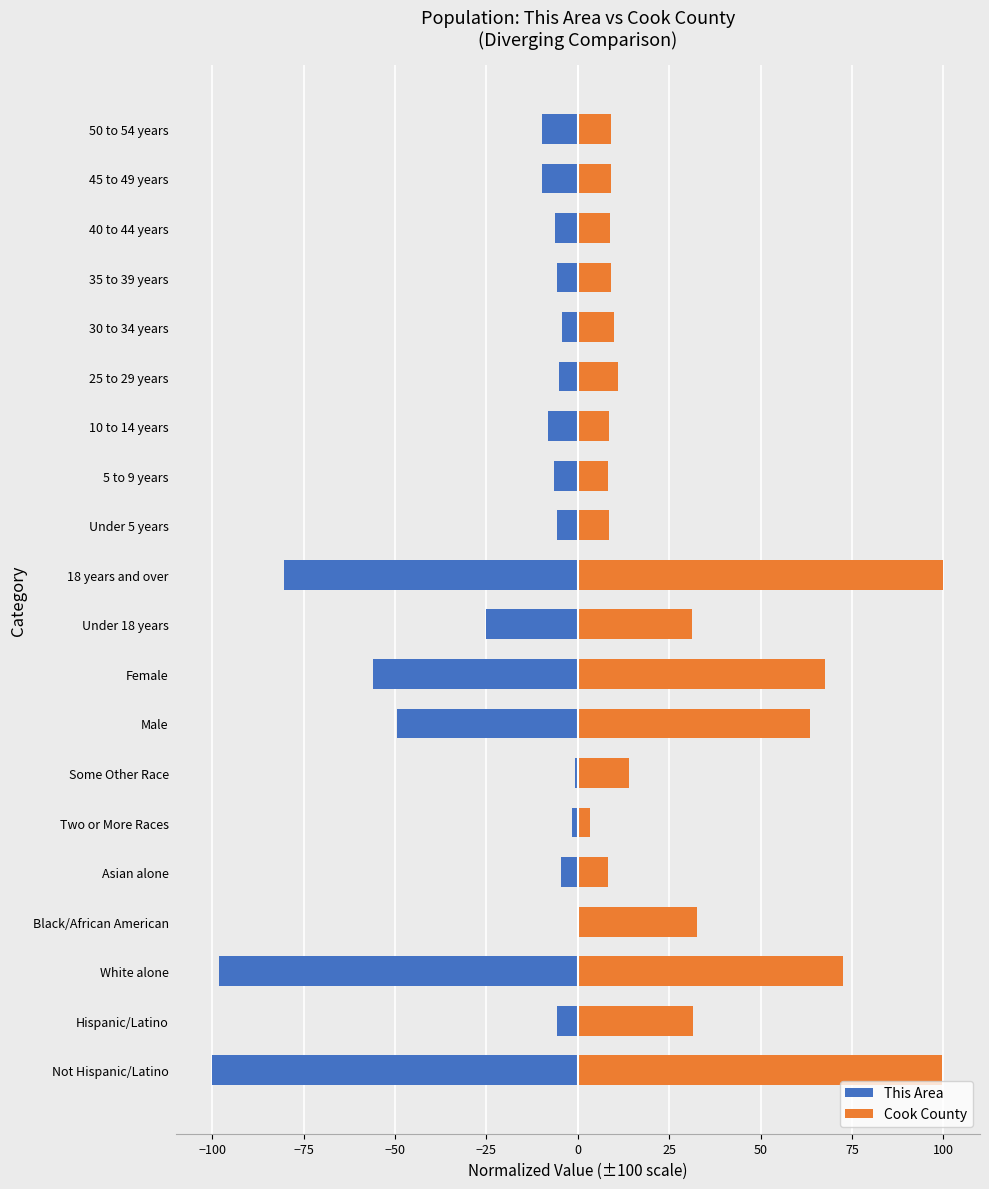

What is the approximate value of Cook County at Black/African American?

32.5